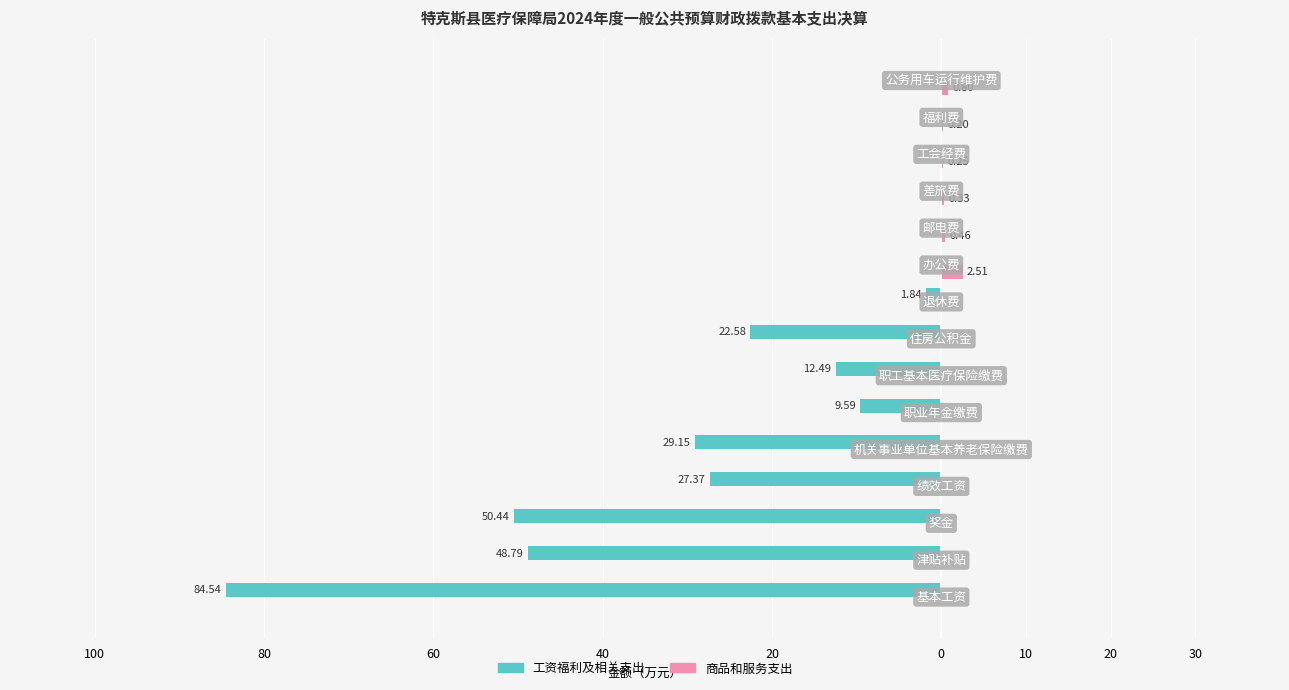

Reading left to right, transcribe all the data shown in this chart.

工资福利及相关支出: -84.5	-48.8	-50.4	-27.4	-29.1	-9.6	-12.5	-22.6	-1.8	0.0	0.0	0.0	0.0	0.0	0.0
商品和服务支出: 0.0	0.0	0.0	0.0	0.0	0.0	0.0	0.0	0.0	2.5	0.5	0.3	0.2	0.2	0.8